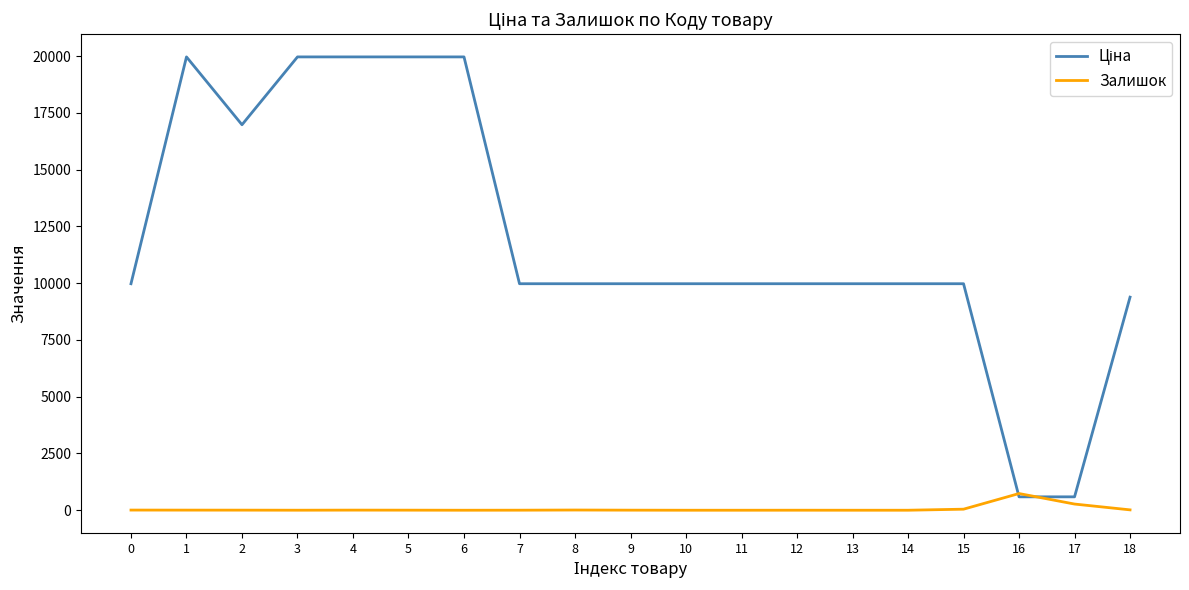

The value of Залишок at 11 is 0.0. True or false?

True